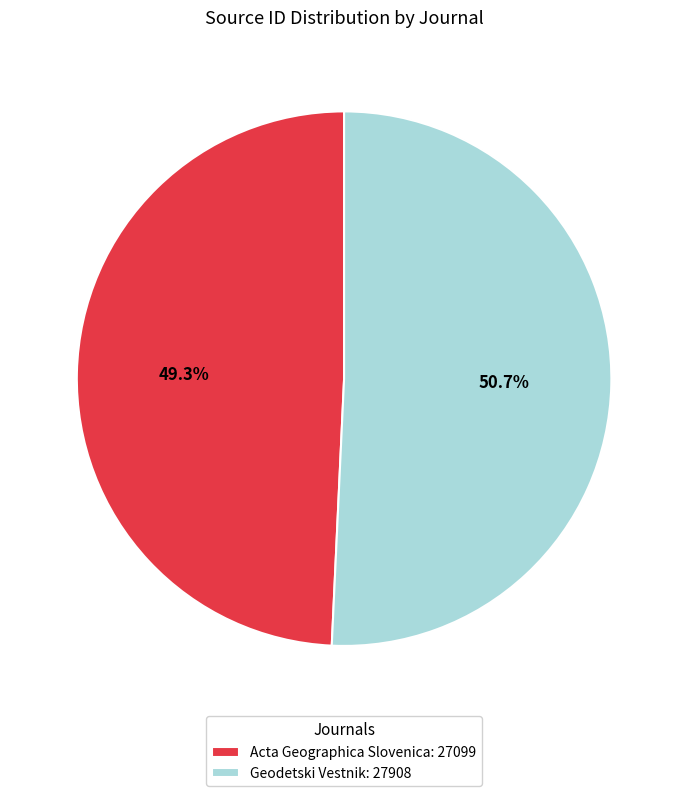

Between Acta Geographica Slovenica and Geodetski Vestnik, which is larger?

Geodetski Vestnik